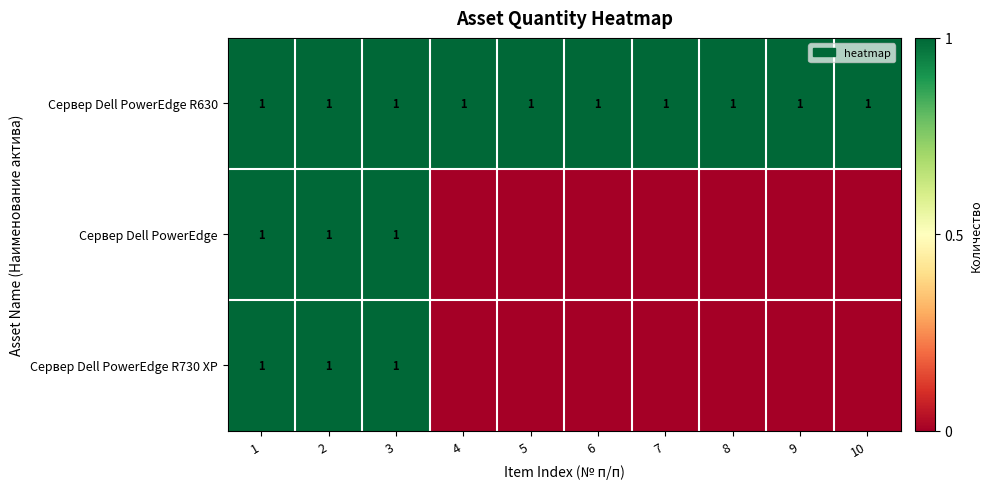

The value of Сервер Dell PowerEdge R630 at 2 is 2. True or false?

False